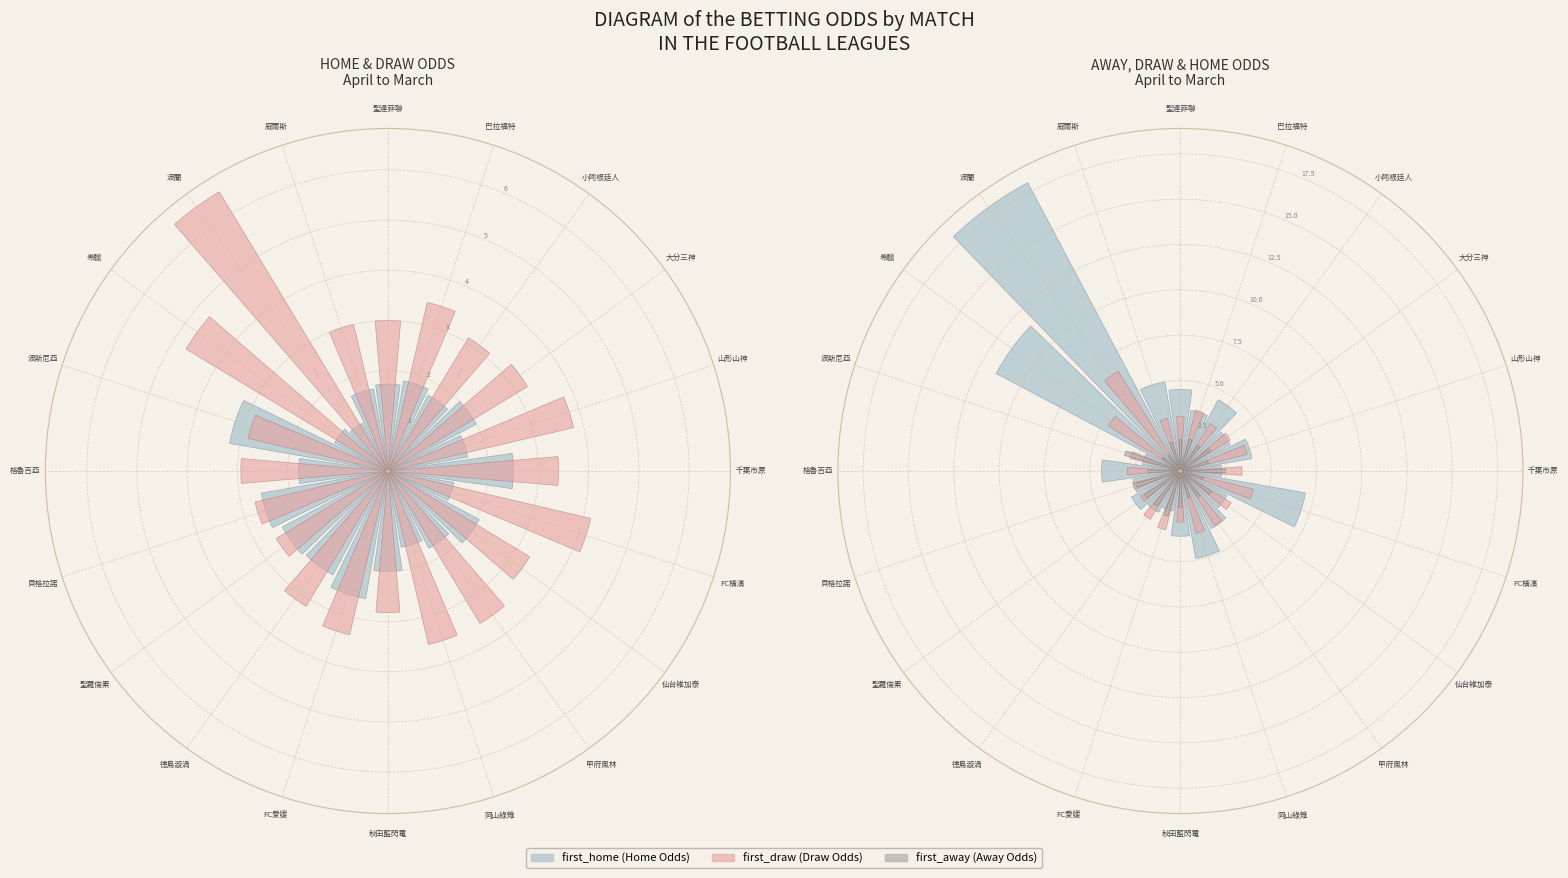

Count the number of slices in the pie.

20